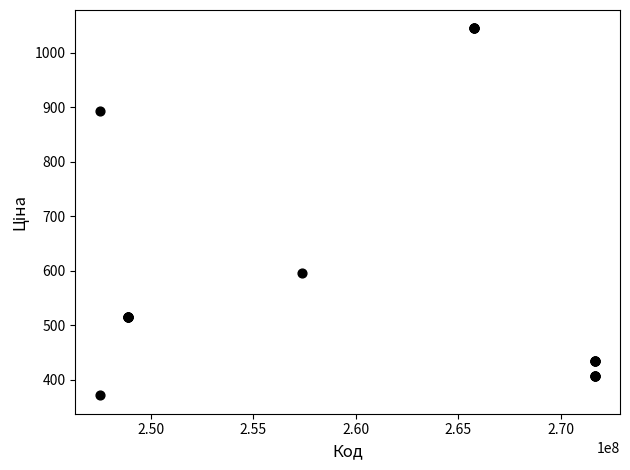

What Y value in the scatter plot is closest to 708?

595.0